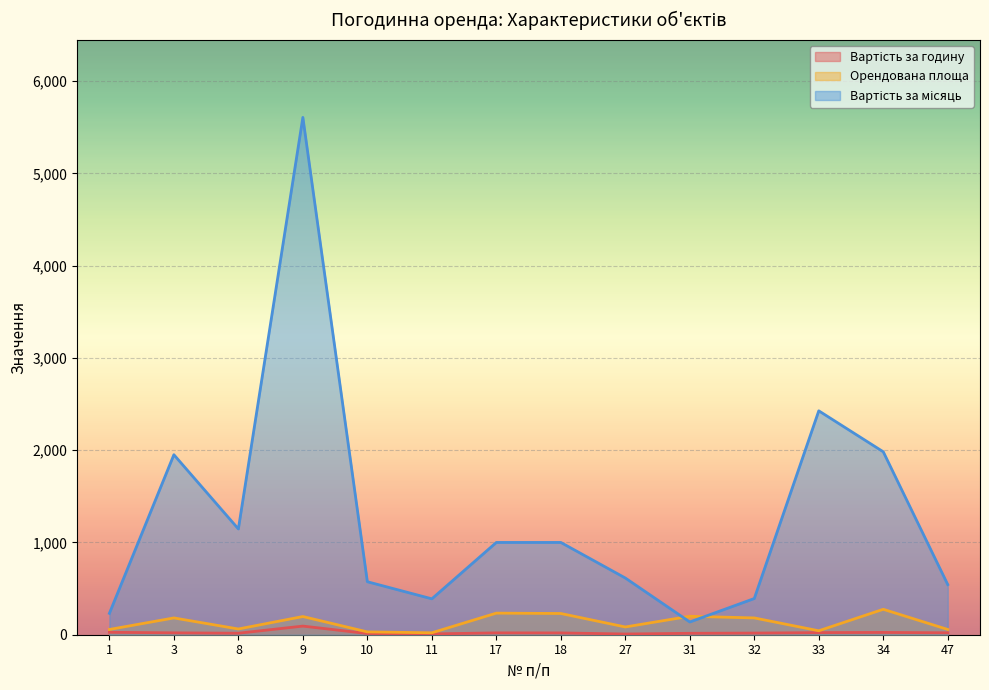

What is the spread (max minus min) of values at 9?

5513.0